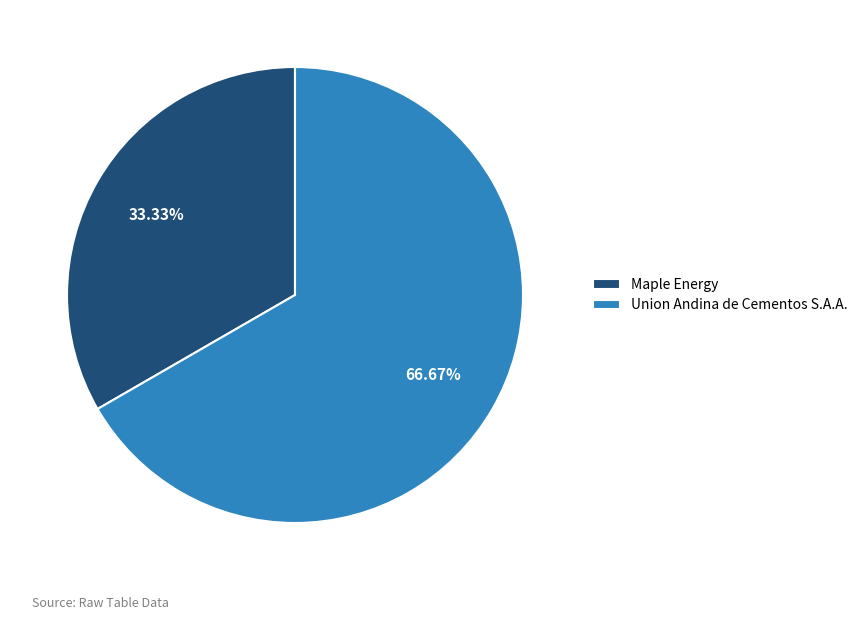

Which category has the biggest portion of the pie?

Union Andina de Cementos S.A.A.